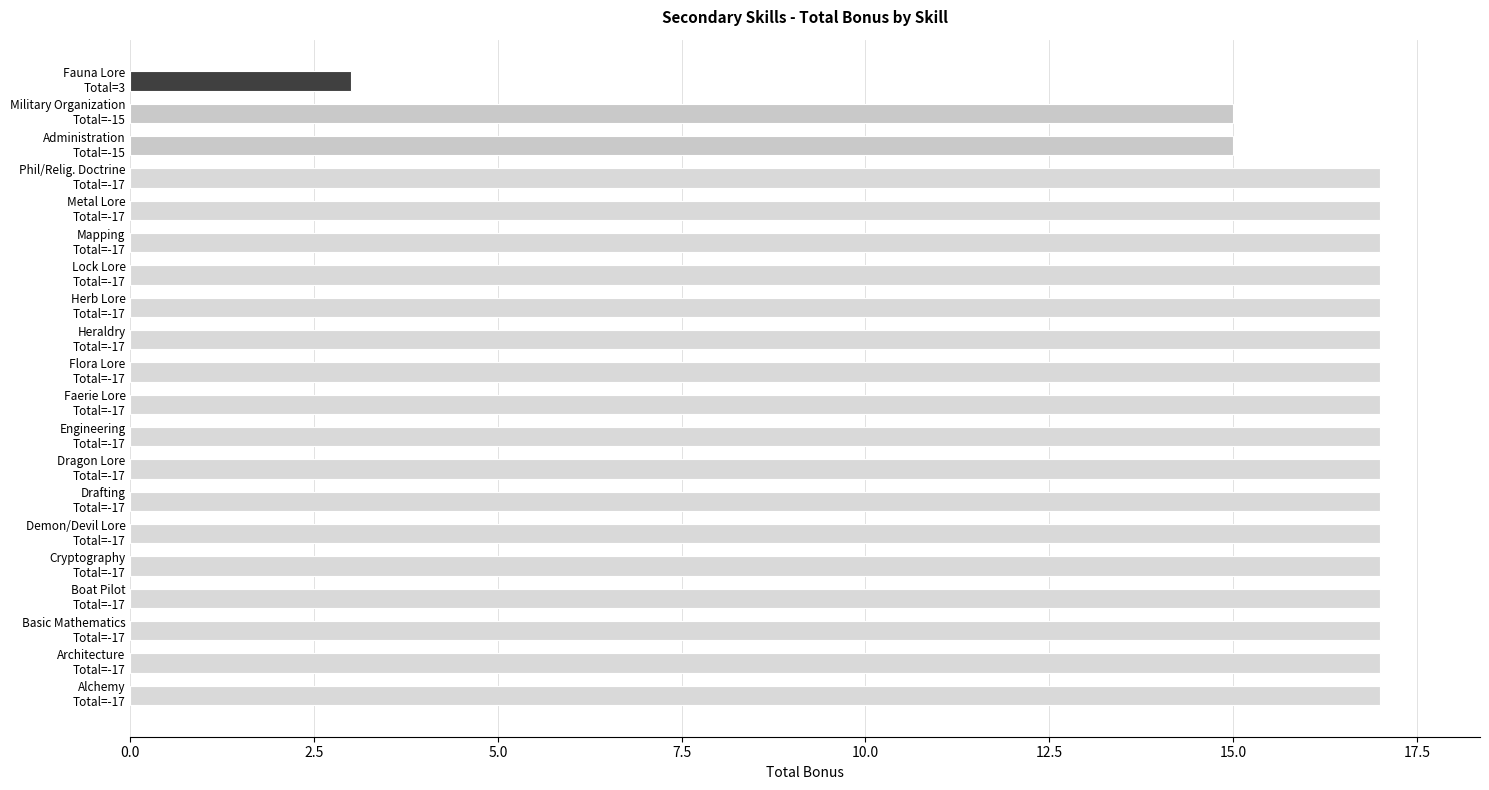

How many bars are there in total?

20